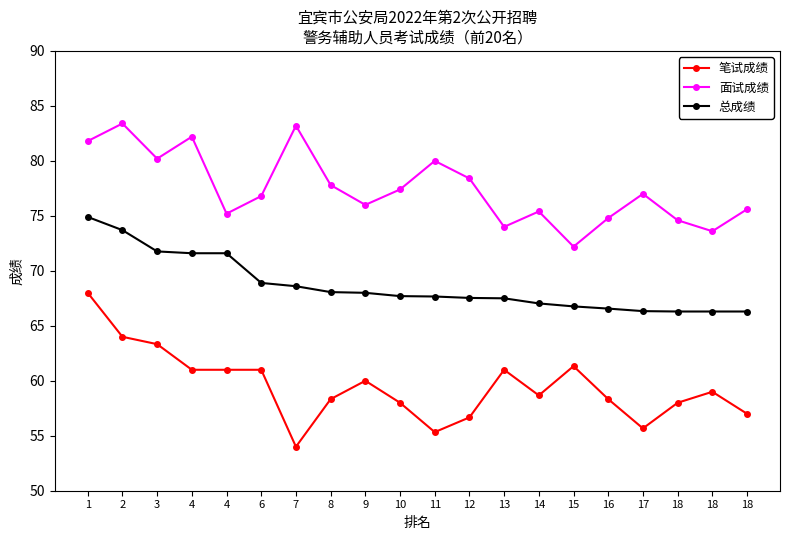

What are all the series names shown in the legend?

笔试成绩, 面试成绩, 总成绩